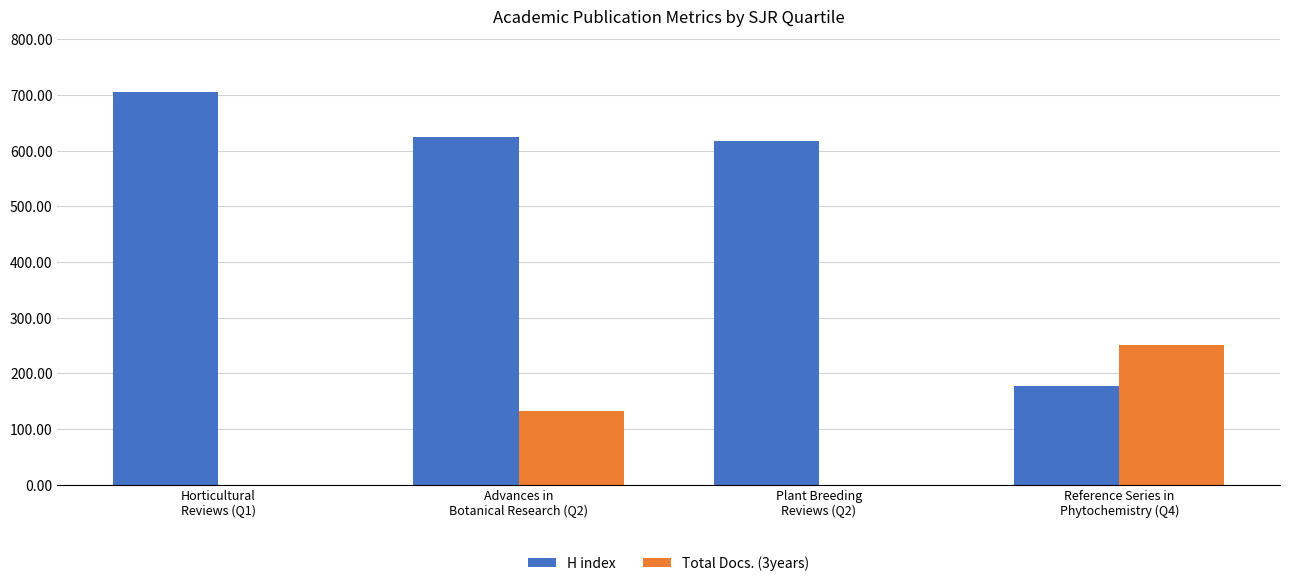

What is the highest value of the Total Docs. (3years) series?

251